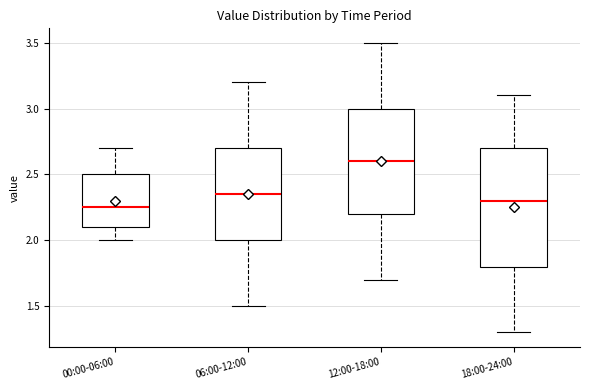

Reading left to right, transcribe this box plot: for each box, give where its median line is, the range the box spans, and where its two whiskers end, as read against the y-axis. The values are not printed on the chart, so give them approximately, as read against the axis.

00:00-06:00: median 2.25, box 2.10 to 2.50, whiskers 2.00 to 2.70
06:00-12:00: median 2.35, box 2.00 to 2.70, whiskers 1.50 to 3.20
12:00-18:00: median 2.60, box 2.20 to 3.00, whiskers 1.70 to 3.50
18:00-24:00: median 2.30, box 1.80 to 2.70, whiskers 1.30 to 3.10